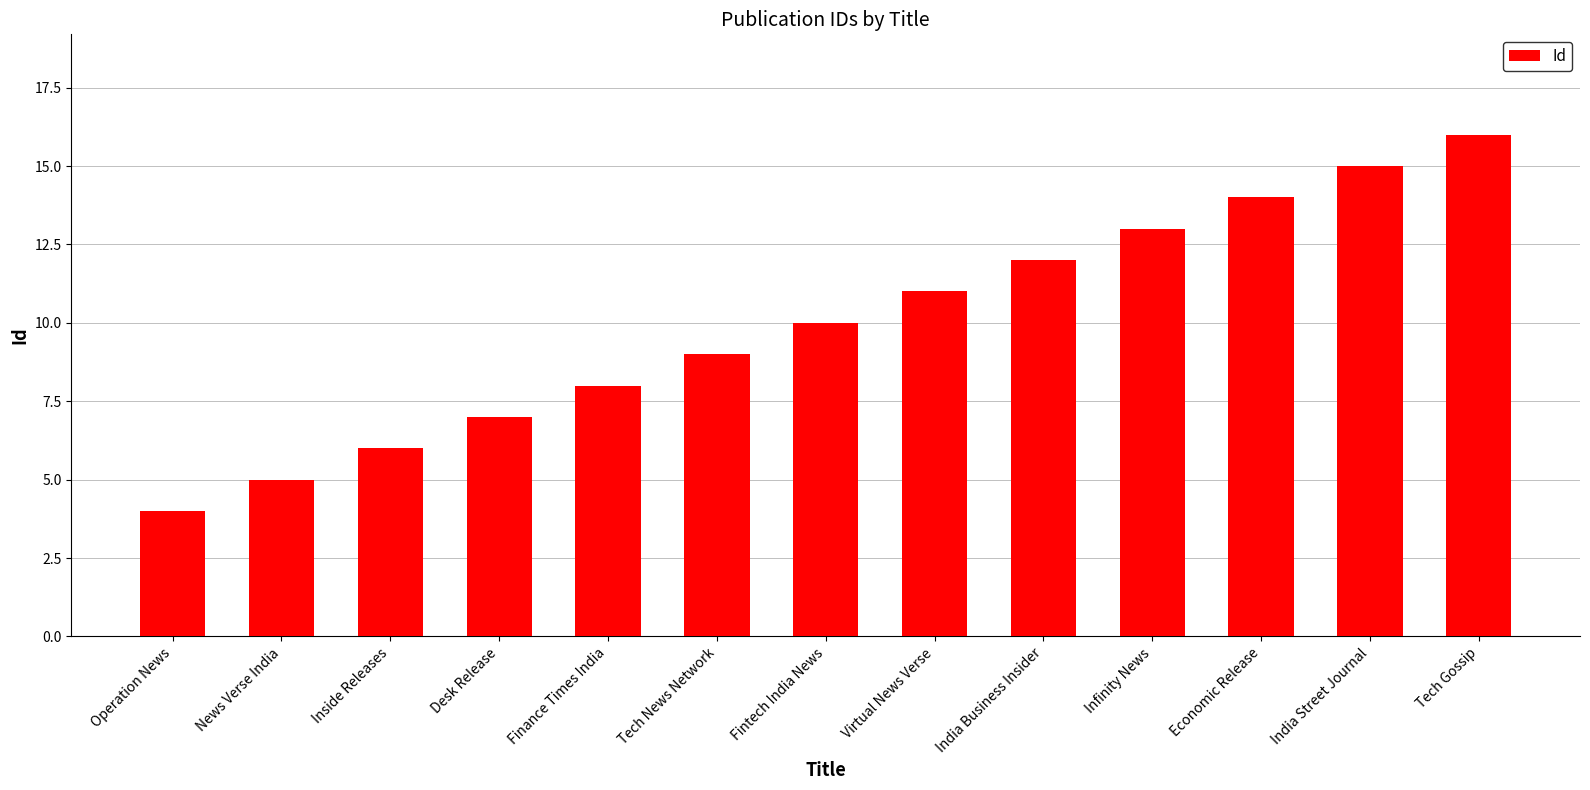

True or false: the data shows 14 at Tech News Network.

False